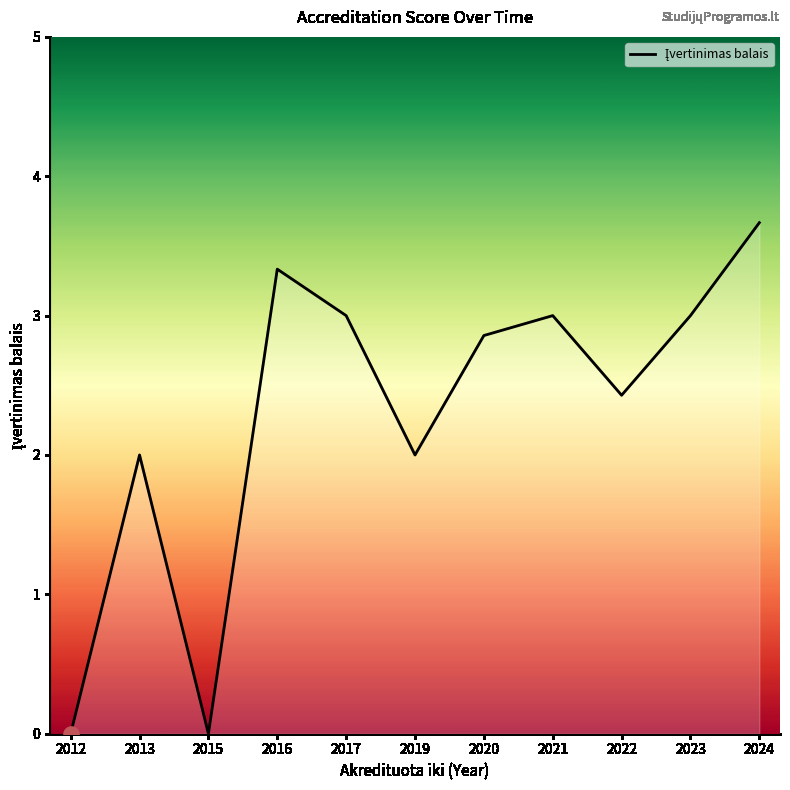

Which has a higher value, 2015 or 2017?

2017